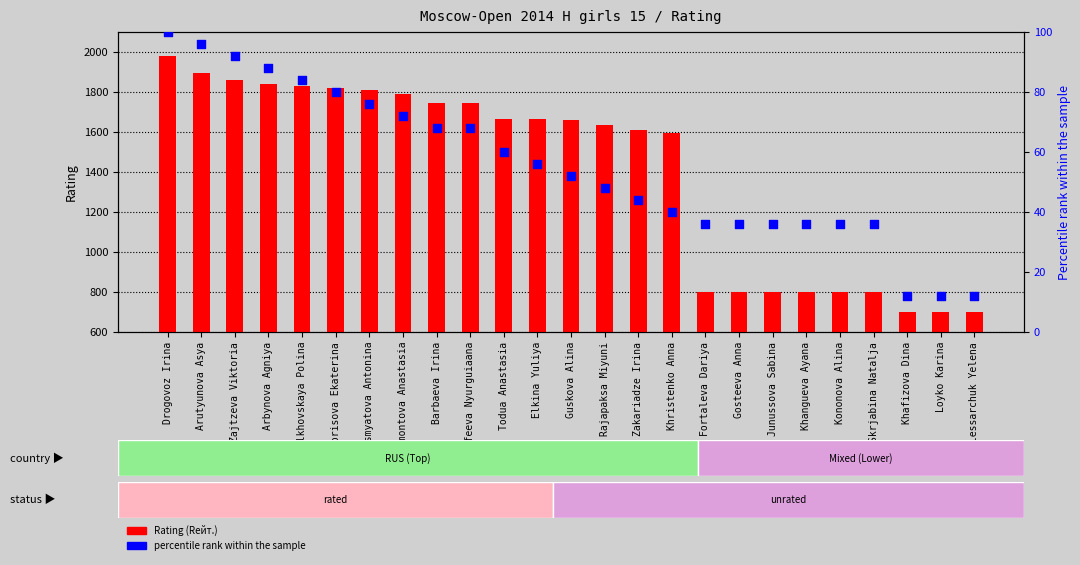

At how many categories does at least one series exceed 1404?

16